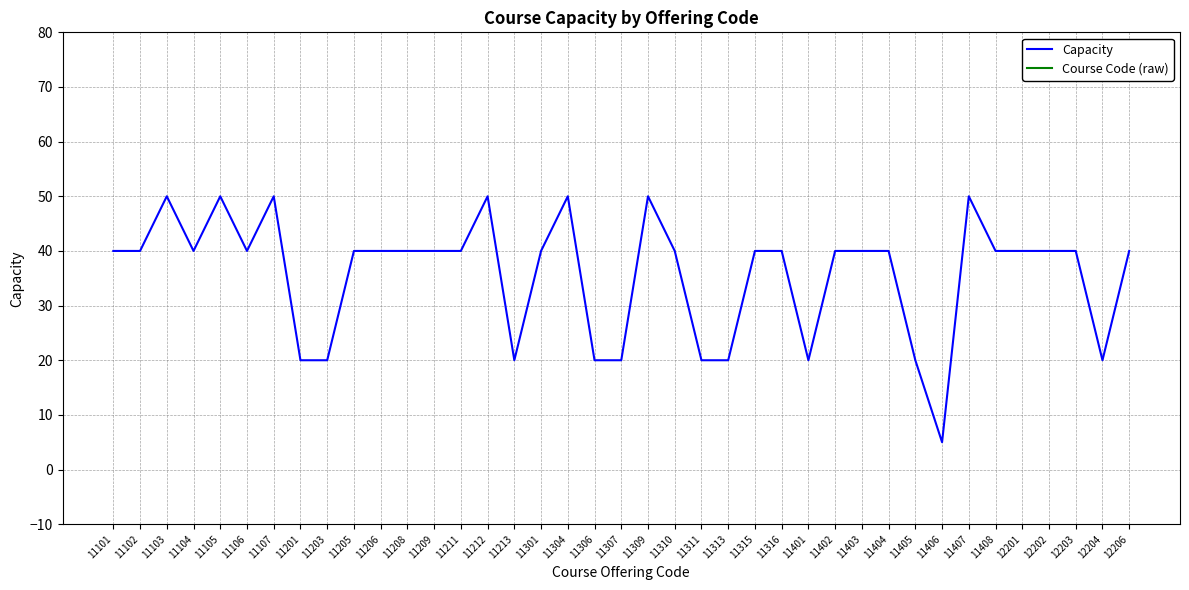

Reading left to right, list all the values displayed in this chart.

Capacity: 40	40	50	40	50	40	50	20	20	40	40	40	40	40	50	20	40	50	20	20	50	40	20	20	40	40	20	40	40	40	20	5	50	40	40	40	40	20	40
Course Code (raw): 3011560	3011561	9108	3011543	9118	9991503	9122	3012226	3011544	3011546	9991031	3012225	3011545	3011874	9101	3011548	3011550	9102	3011556	3011551	9991000	3011554	3011549	3011562	3011552	3011566	3011555	3011563	3011557	3012145	3011558	3011873	9128	9991043	7088	7074	7082	7077	7085